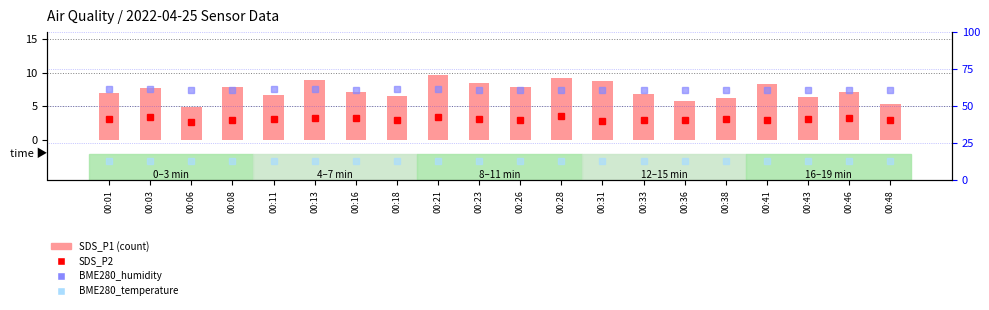

How many bars are there in each group?

4